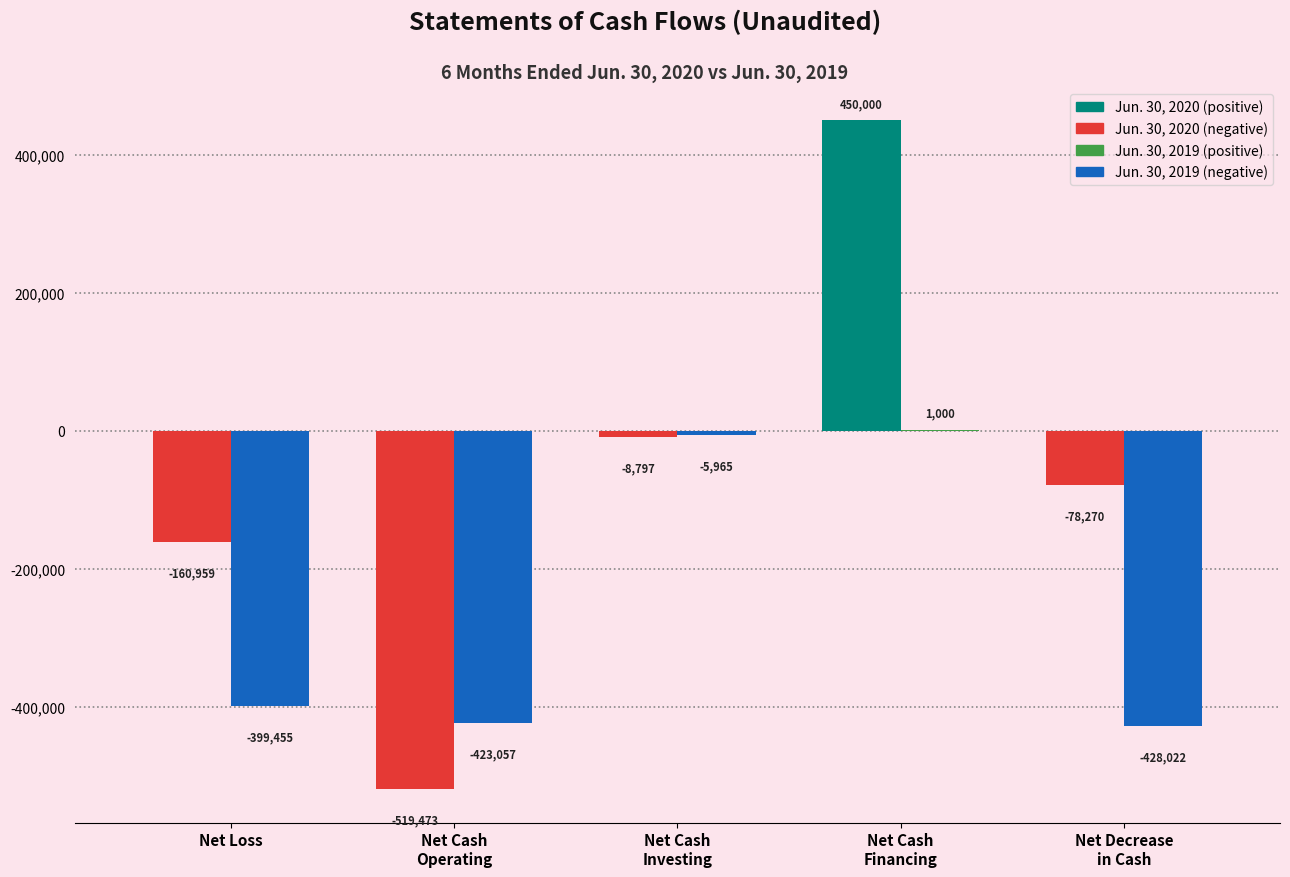

What is the lowest value of the Jun. 30, 2019 series?

-428022